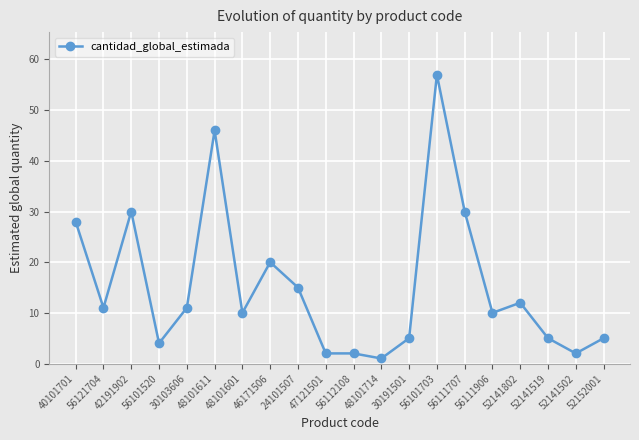

What position from the left is 42191902?

3